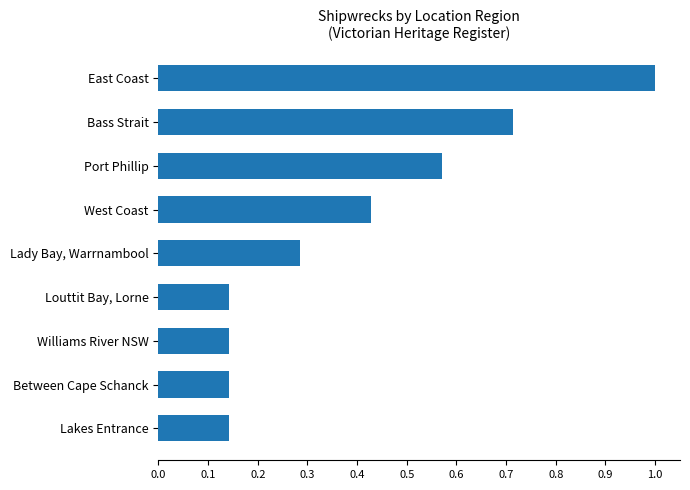

What is the maximum value shown in the chart?

1.0